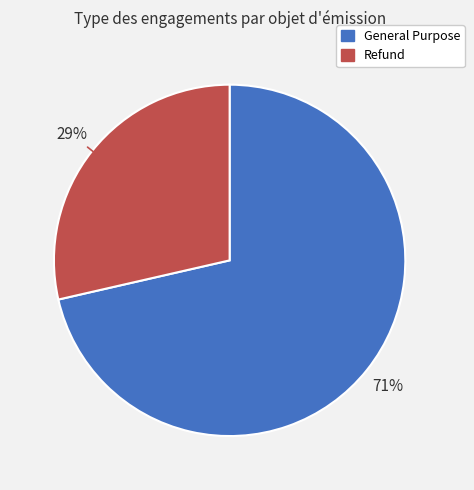

Which has a higher value, Refund or General Purpose?

General Purpose